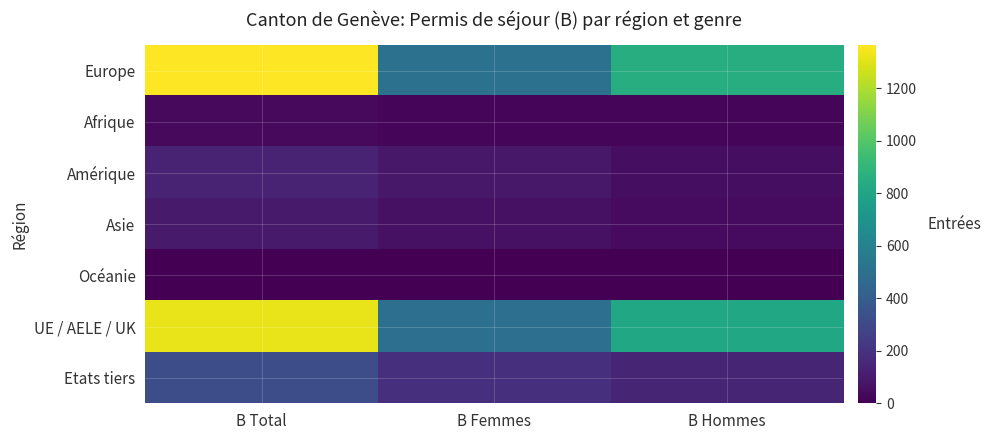

At B Femmes, list the series in order from largest to smallest.

Europe, UE / AELE / UK, Etats tiers, Amérique, Asie, Afrique, Océanie